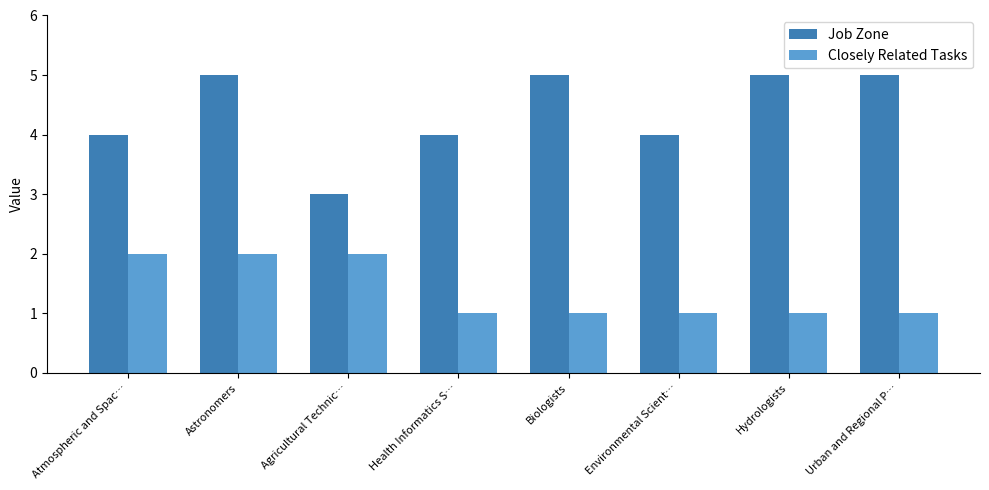

Are the bars grouped side by side (vs. stacked)?

Yes